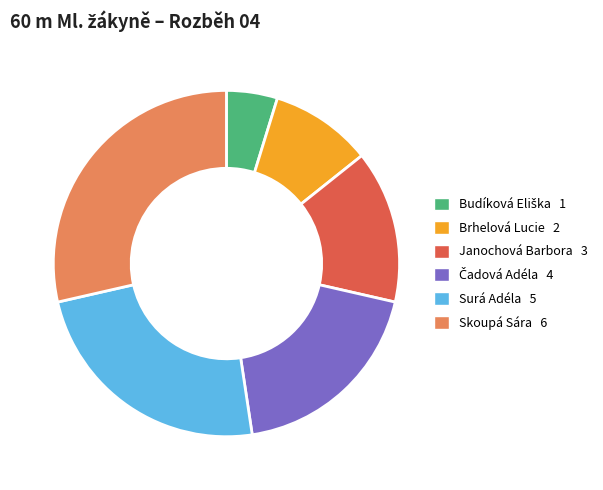

Do Surá Adéla and Janochová Barbora together represent more than half of the pie?

No